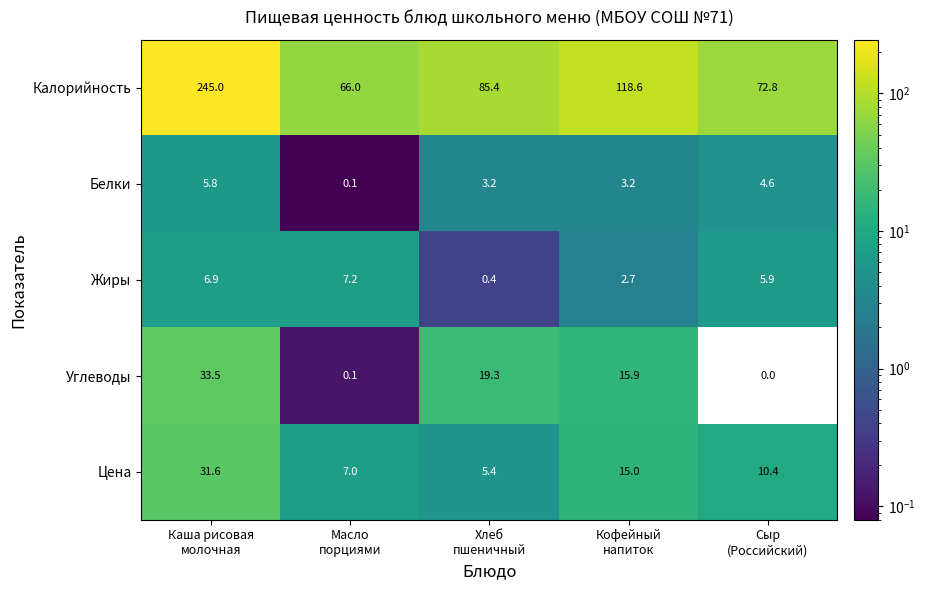

What is the sum of all Жиры values?

23.1